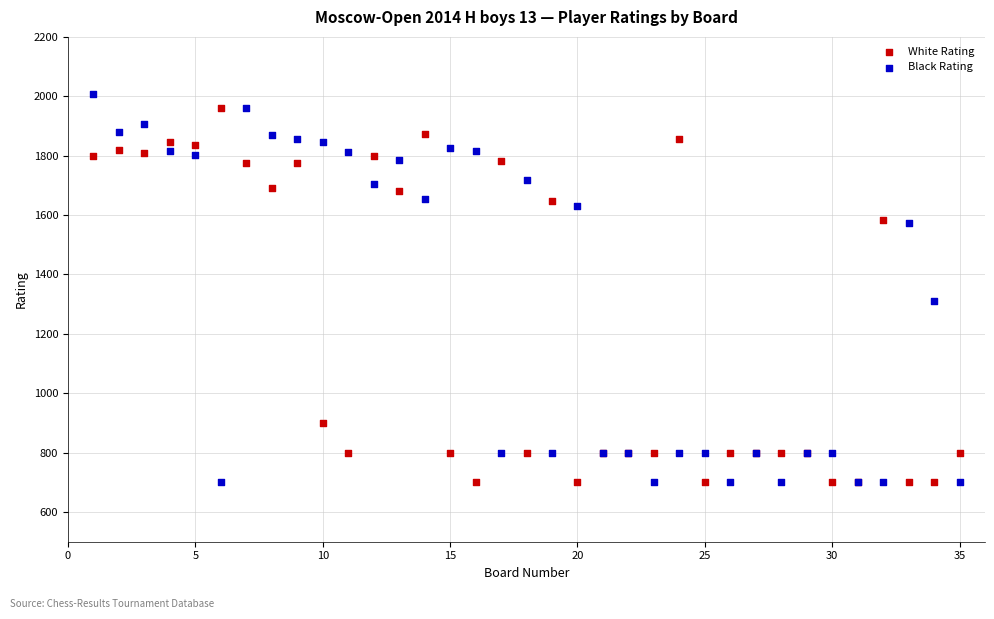

What is the X range (max minus min) for the scatter plot?

34